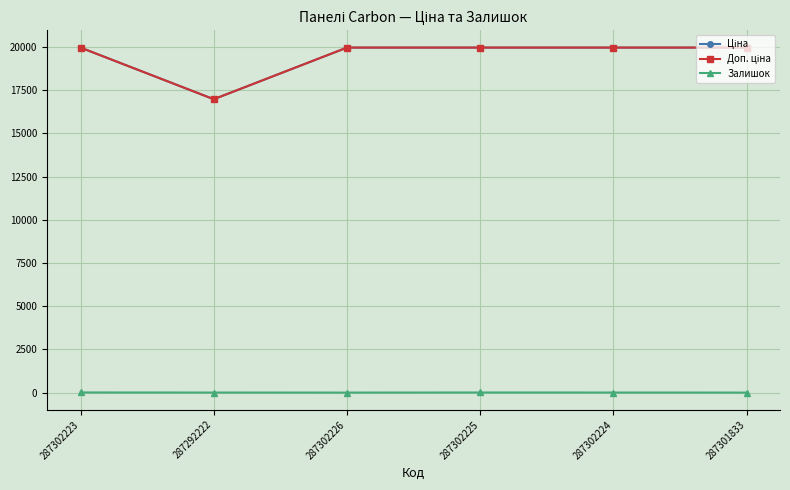

Reading right to left, transcribe all the data shown in this chart.

Ціна: 287301833=19964.2	287302224=19964.2	287302225=19964.2	287302226=19964.2	287292222=16976.3	287302223=19964.2
Доп. ціна: 287301833=19964.2	287302224=19964.2	287302225=19964.2	287302226=19964.2	287292222=16976.3	287302223=19964.2
Залишок: 287301833=0.0	287302224=3.0	287302225=5.0	287302226=0.0	287292222=2.0	287302223=7.0